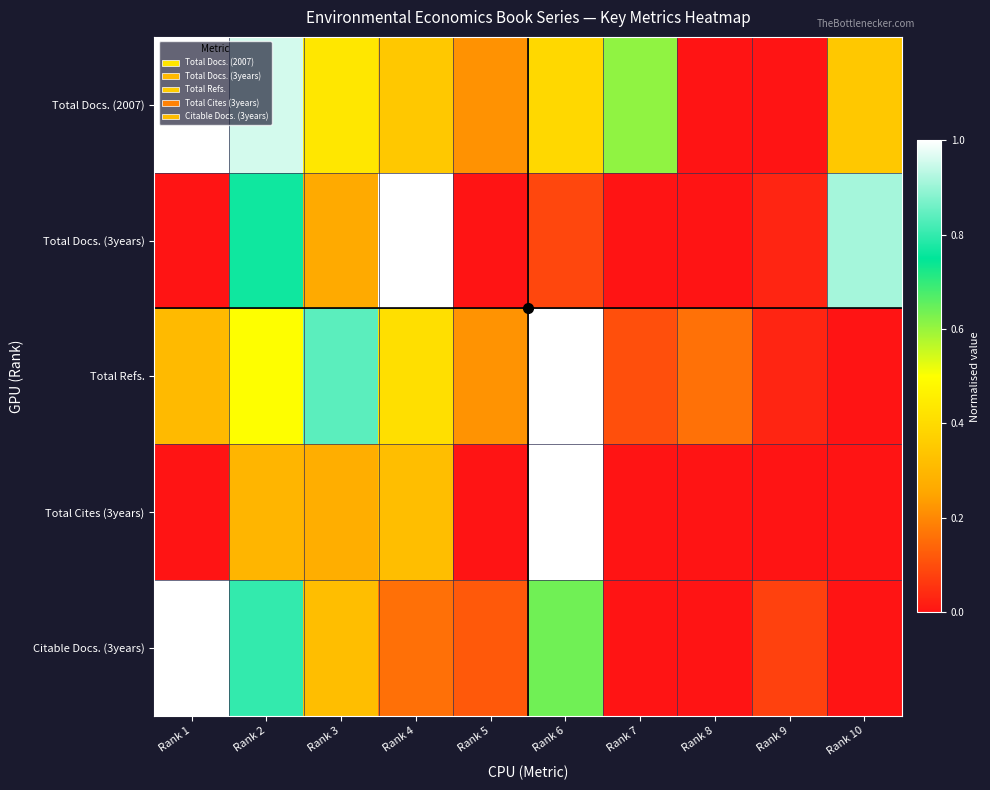

What is the difference between the highest and lowest values at Rank 8?

0.2